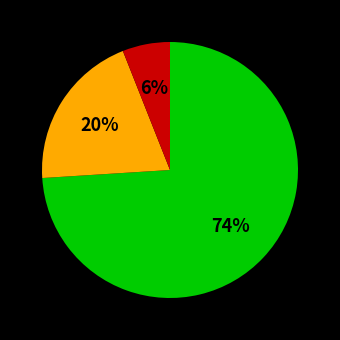

To the nearest percent, what is the difference between the largest and smallest slice percentages?

68%